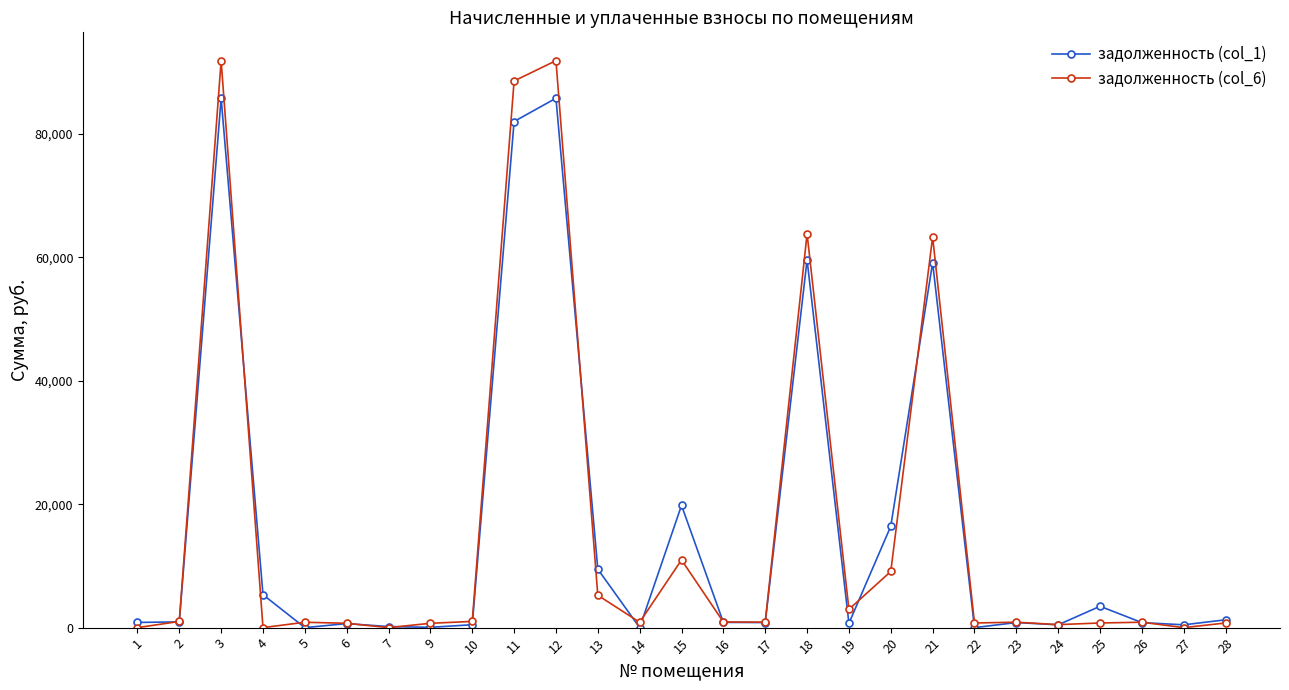

What is the value of the задолженность (col_1) point at the 11th from the left?

85776.6